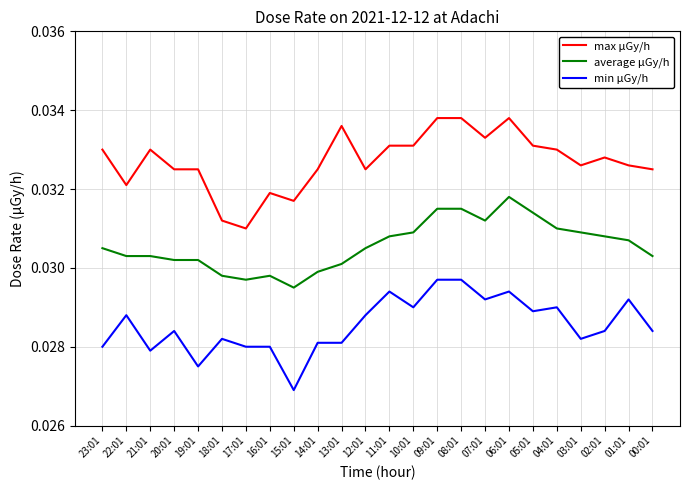

At which label does min μGy/h reach its minimum?

15:01